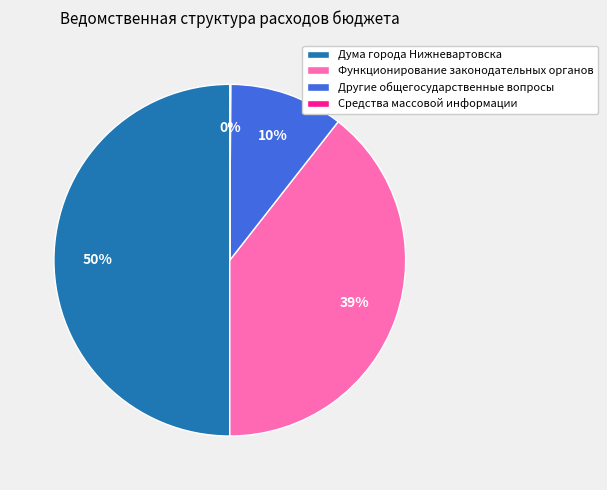

To the nearest percent, what is the average slice percentage?

25%